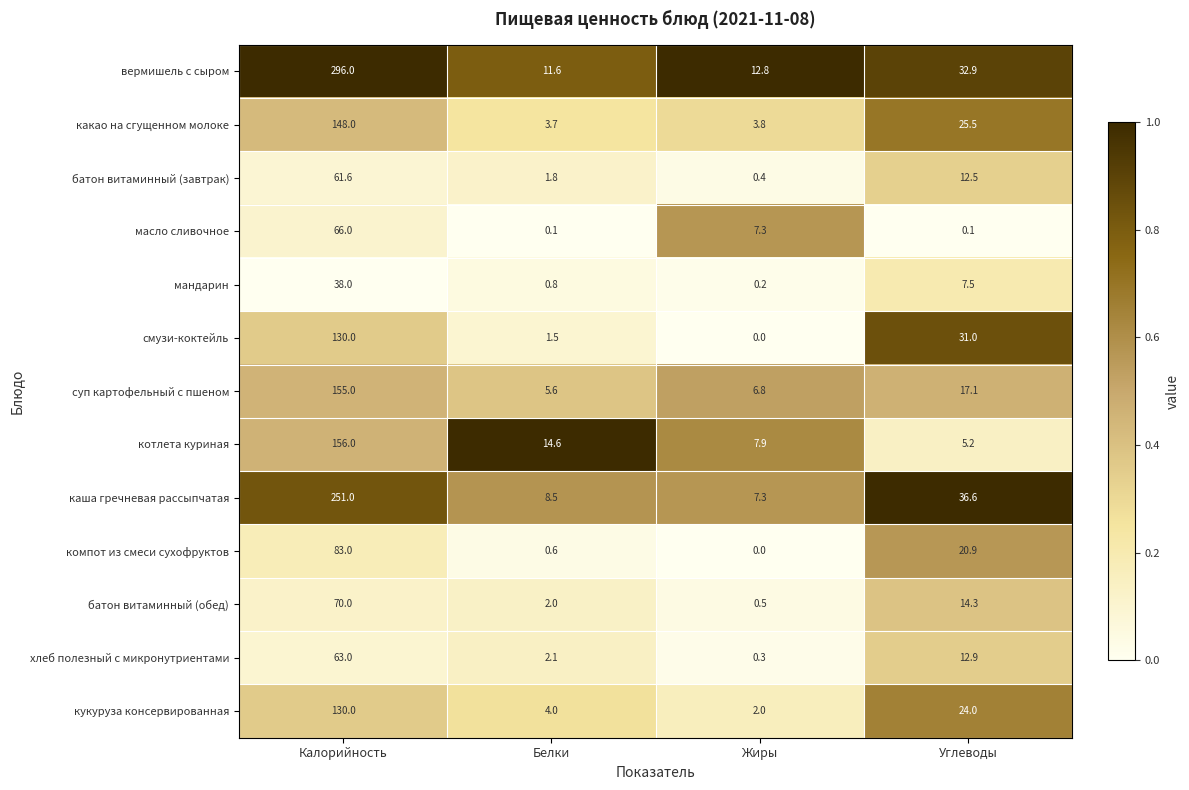

Is it true that суп картофельный с пшеном equals 17.1 at Углеводы?

True